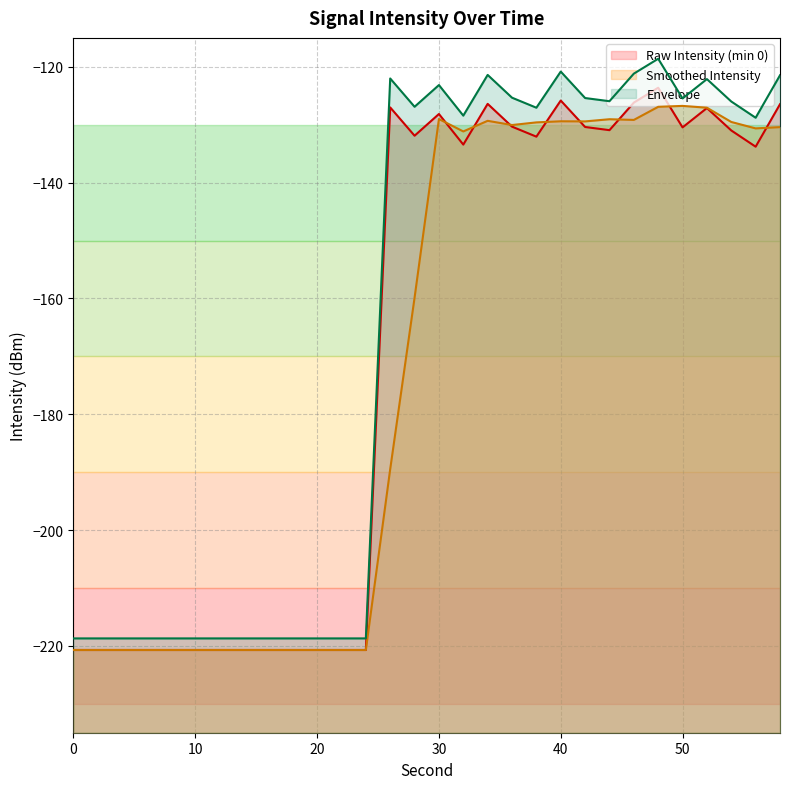

What is the value of the 13th point from the left?

-220.7